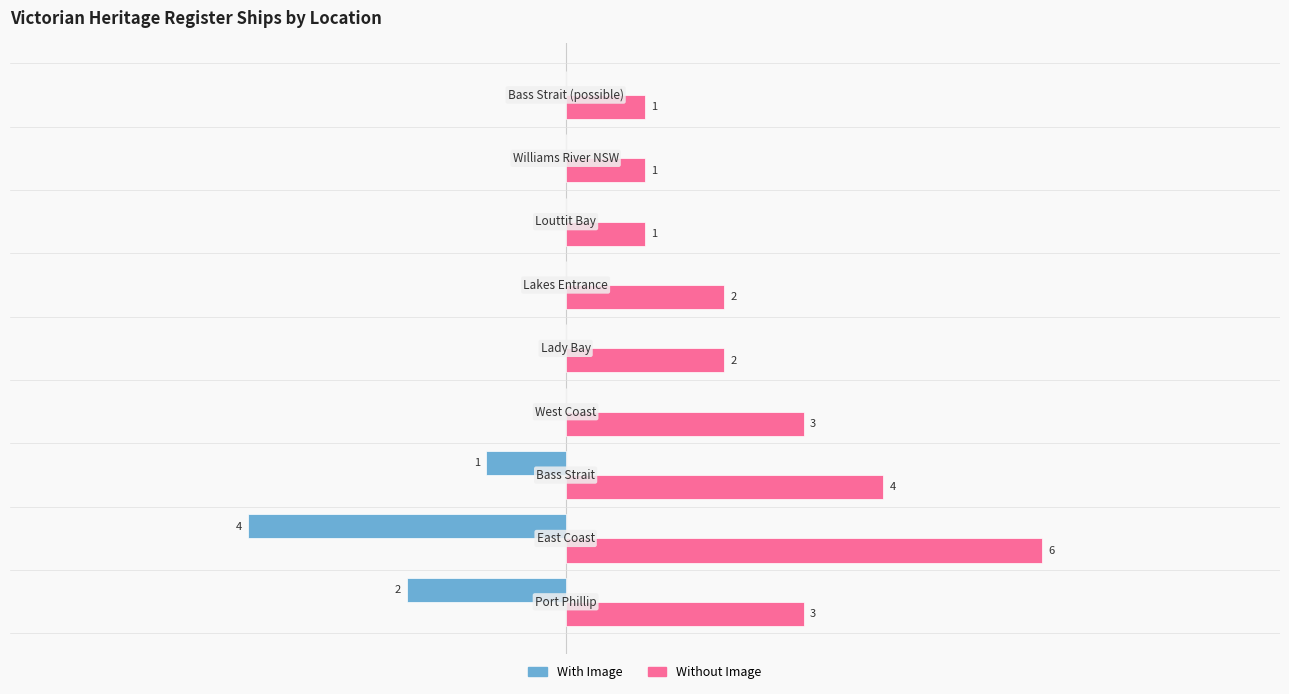

Which series has the largest total across all categories?

Without Image